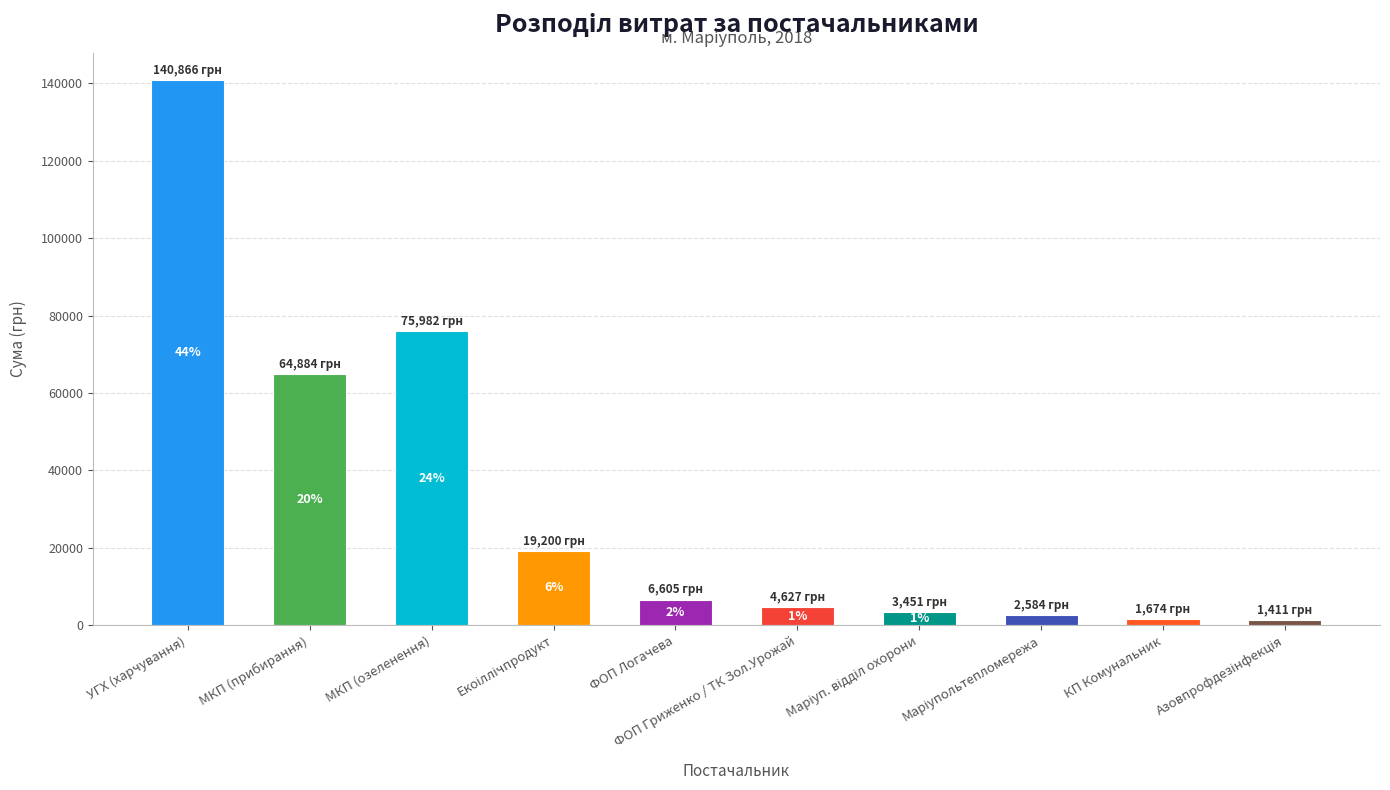

What is the label of the 1st bar from the left?

УГХ (харчування)